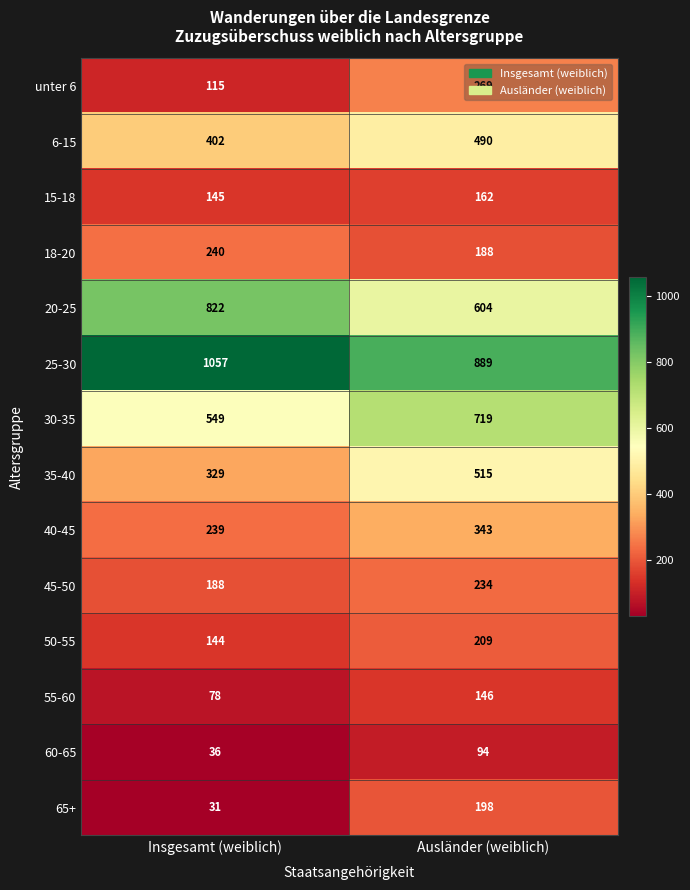

Rank the series by their maximum value, from lowest to highest.

60-65, 55-60, 15-18, 65+, 50-55, 45-50, 18-20, unter 6, 40-45, 6-15, 35-40, 30-35, 20-25, 25-30